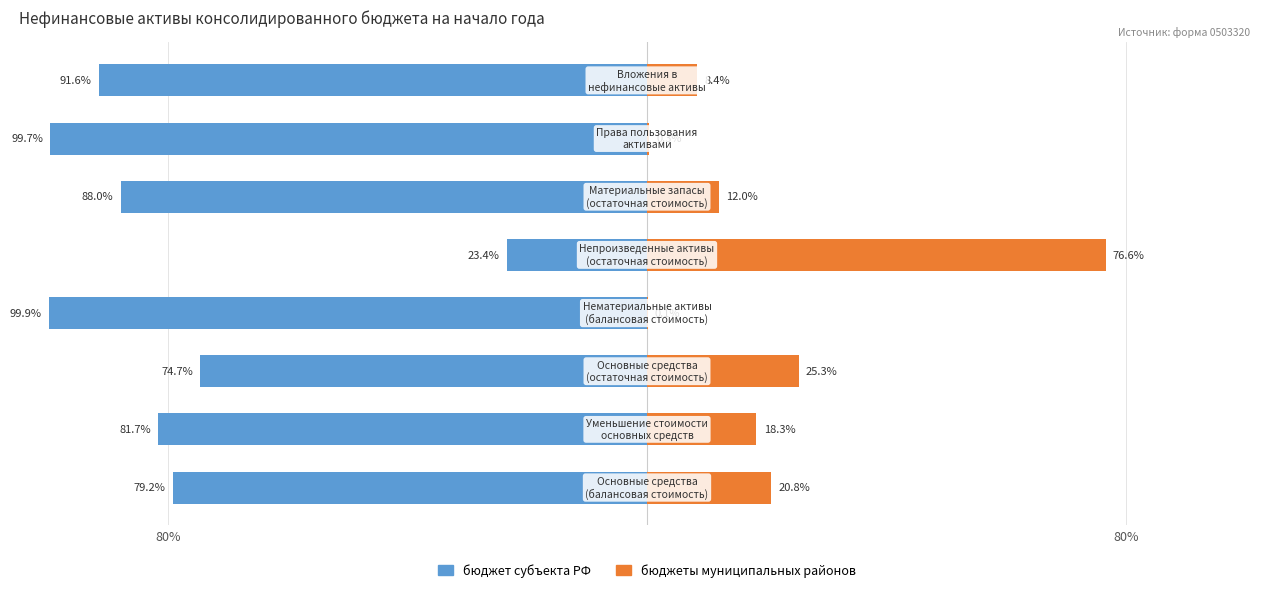

Are the bars horizontal?

Yes